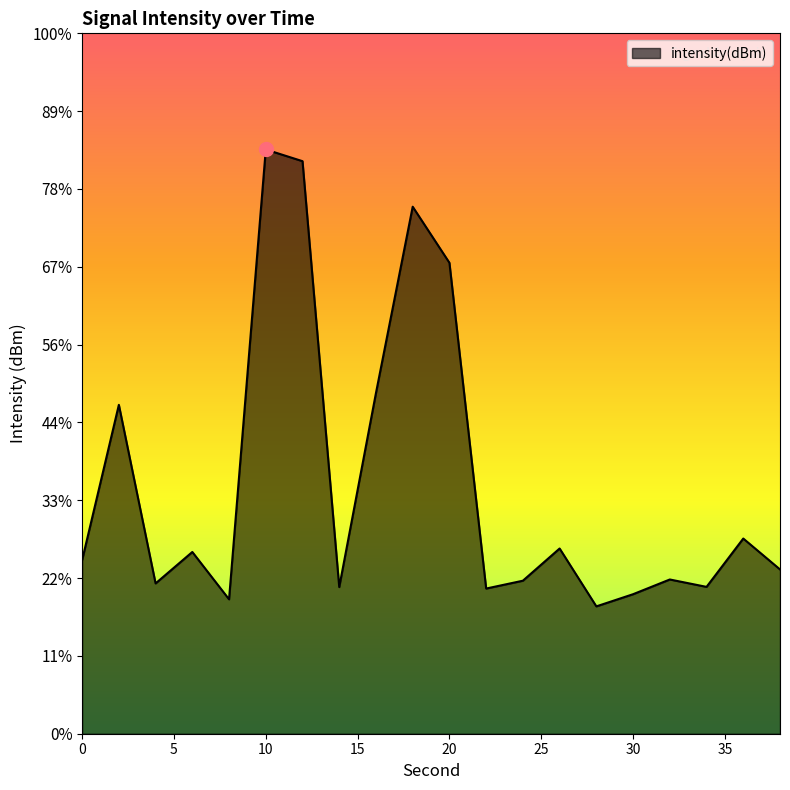

List the labels in order of value, largest first.

10, 12, 18, 20, 16, 2, 36, 26, 6, 0, 38, 32, 24, 4, 34, 14, 22, 30, 8, 28